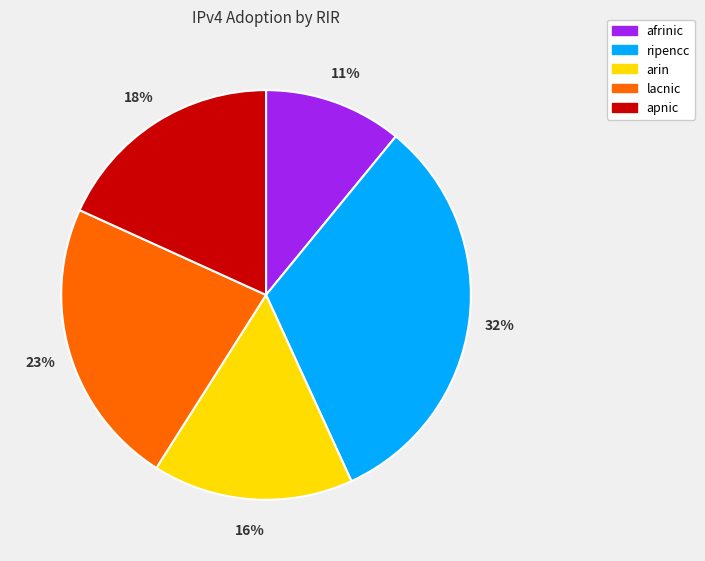

True or false: arin accounts for 11% of the total.

False